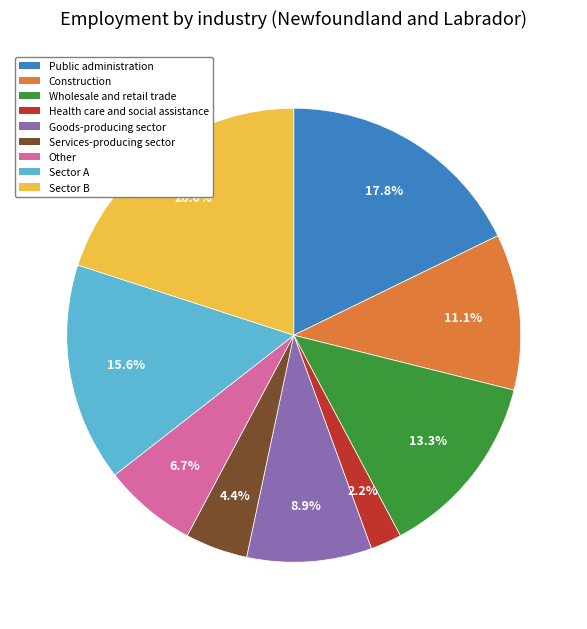

Does any single category account for the majority?

No